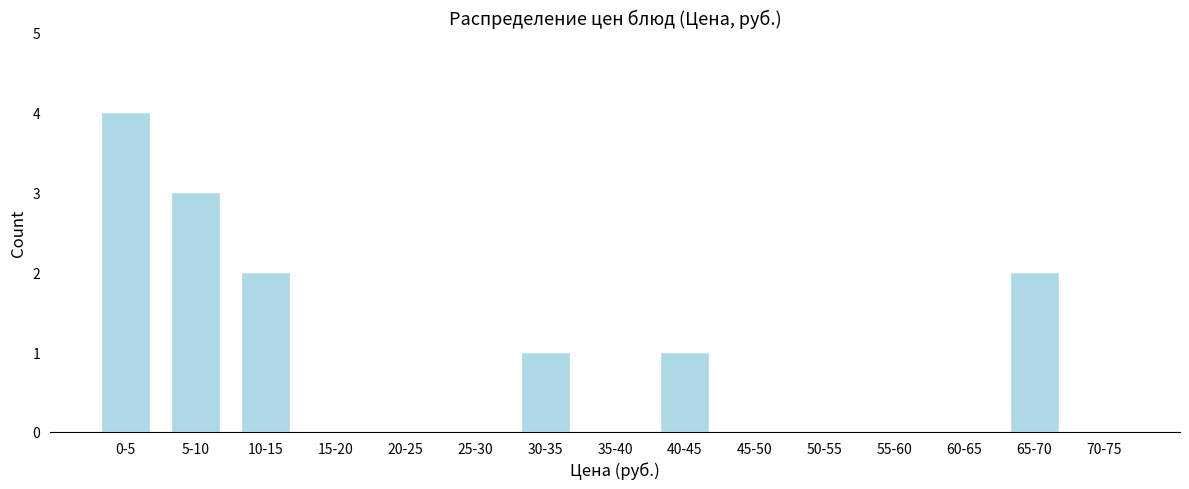

Reading left to right, transcribe all the data shown in this chart.

0-5=4	5-10=3	10-15=2	15-20=0	20-25=0	25-30=0	30-35=1	35-40=0	40-45=1	45-50=0	50-55=0	55-60=0	60-65=0	65-70=2	70-75=0